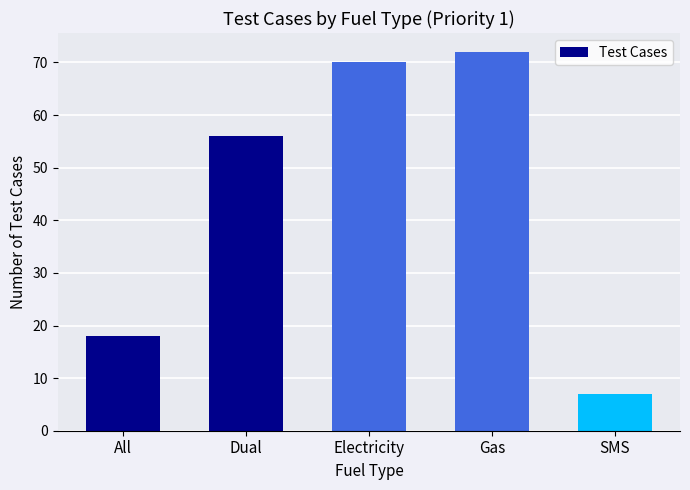

What is the smallest value displayed?

7